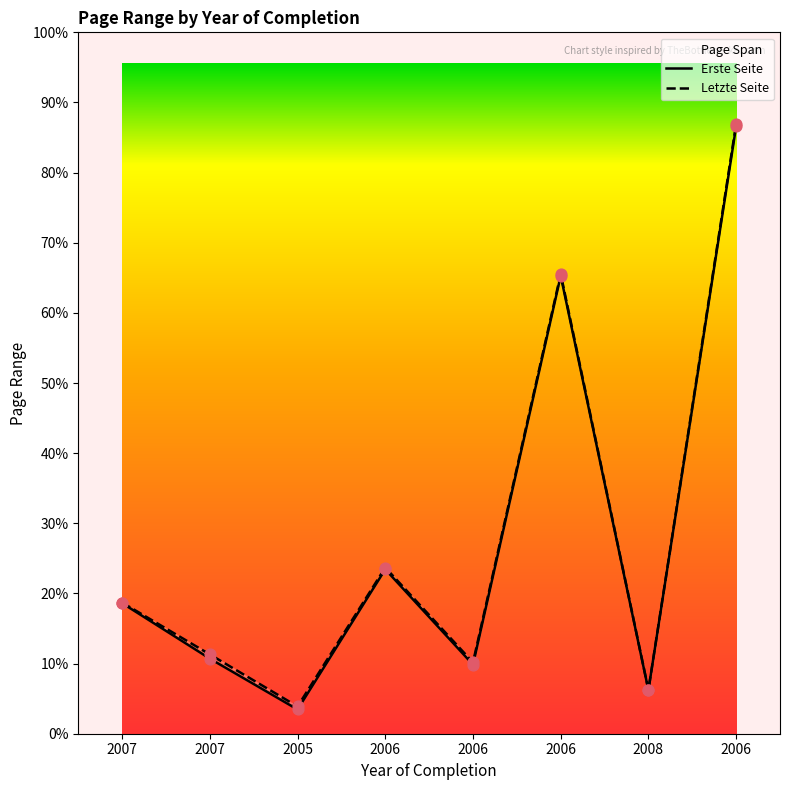

At how many categories does at least one series exceed 333?

6